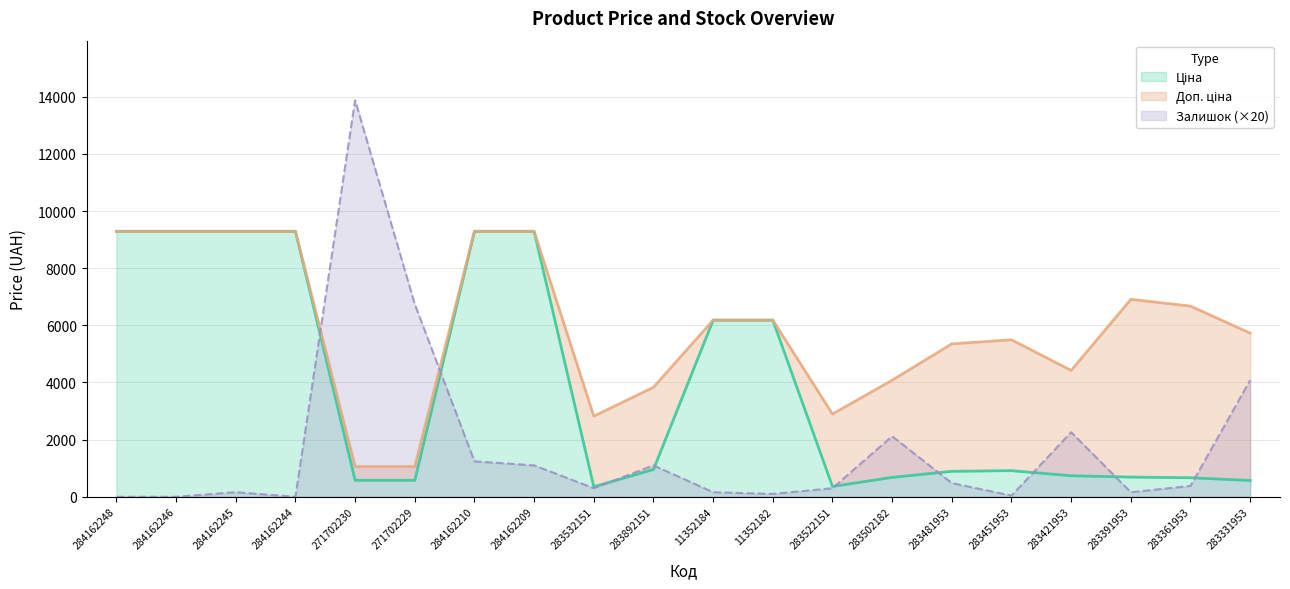

What is the difference between the maximum and second lowest values in the Доп. ціна series?

8230.4